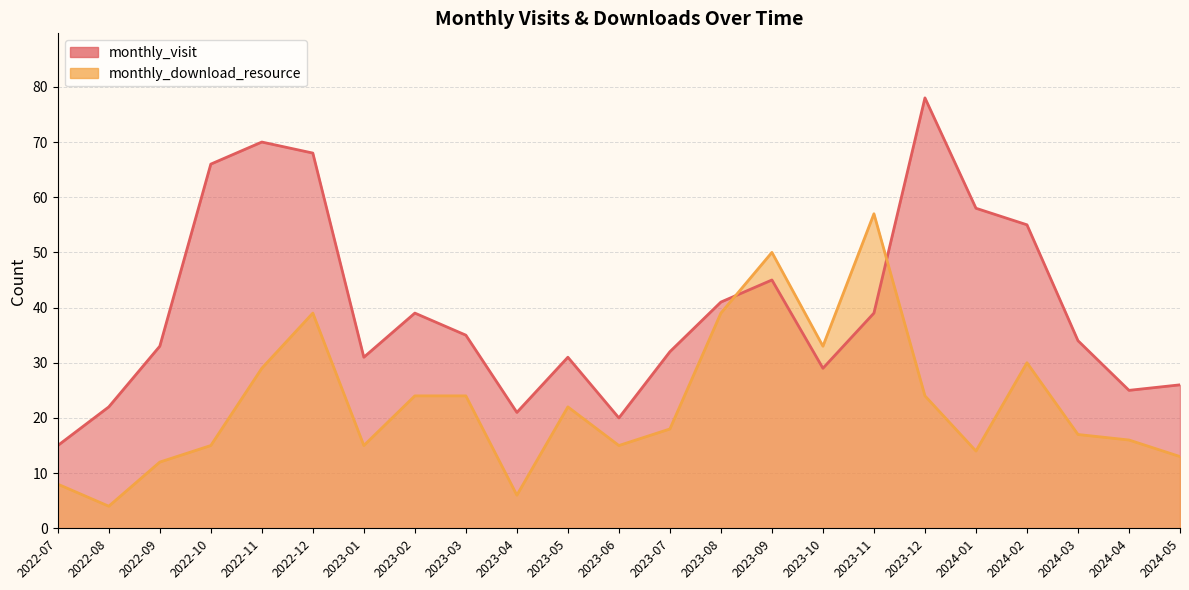

In monthly_download_resource, how many points are lower than both neighbors (excluding endpoints)?

6